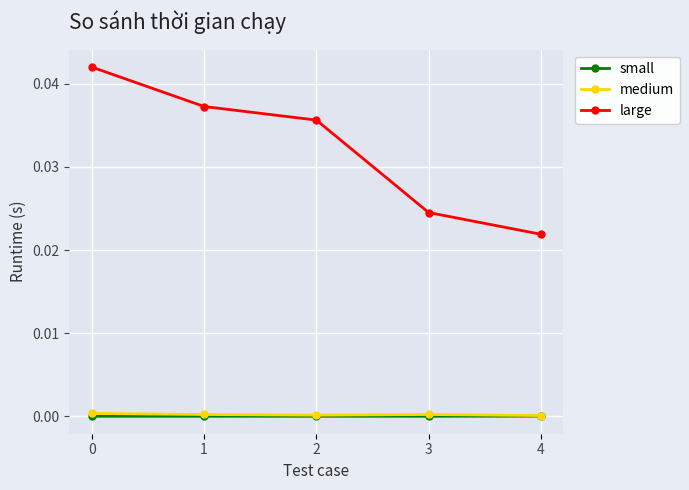

True or false: large and small intersect in this chart.

False